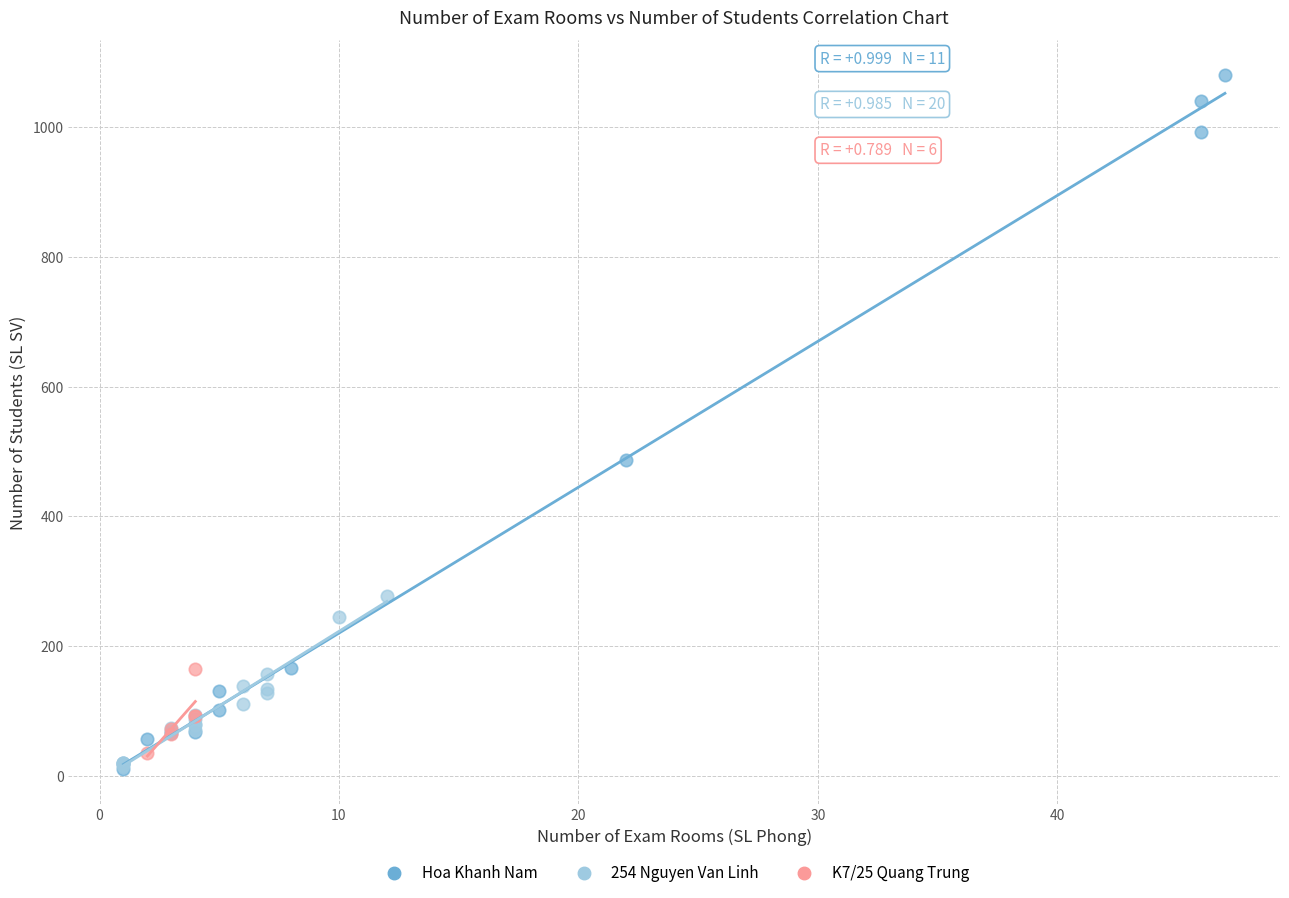

Which series reaches the maximum Y coordinate?

Hoa Khanh Nam